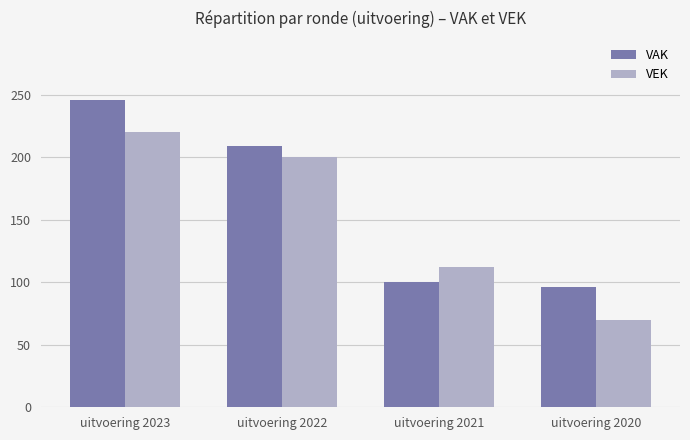

At how many categories does at least one series exceed 190?

2